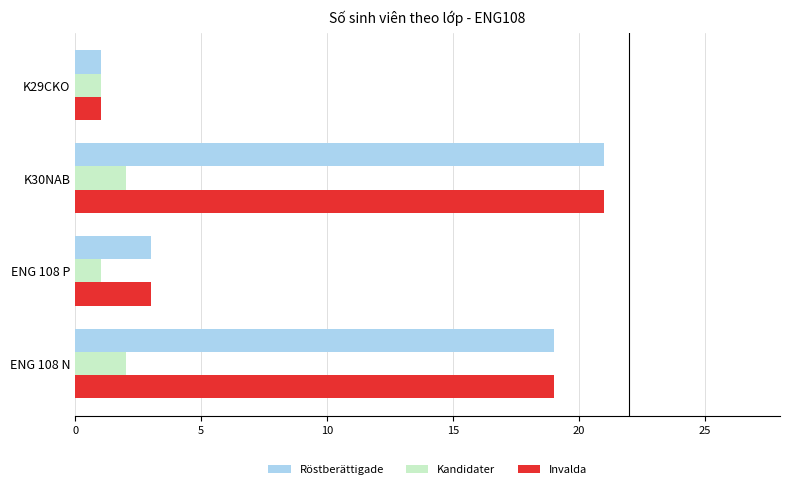

List the labels in order of Invalda value, largest first.

K30NAB, ENG 108 N, ENG 108 P, K29CKO